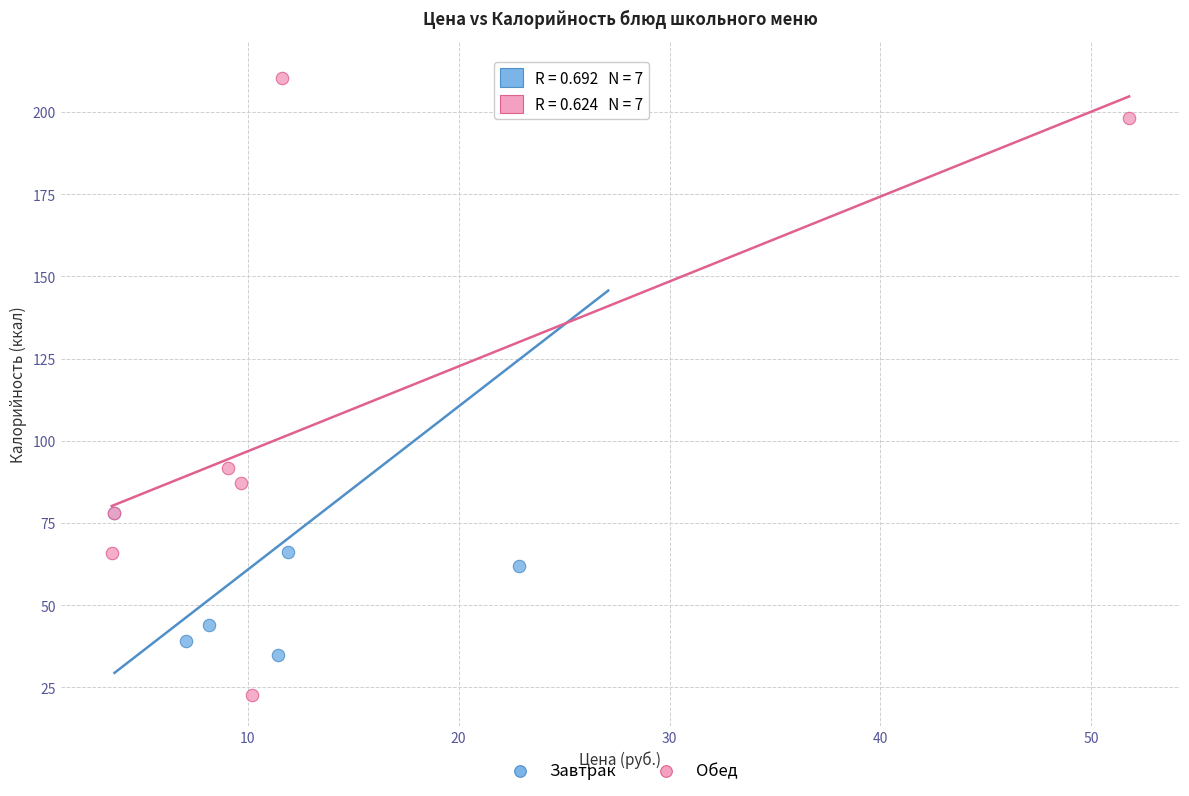

What are all the series names shown in the legend?

Завтрак, Обед